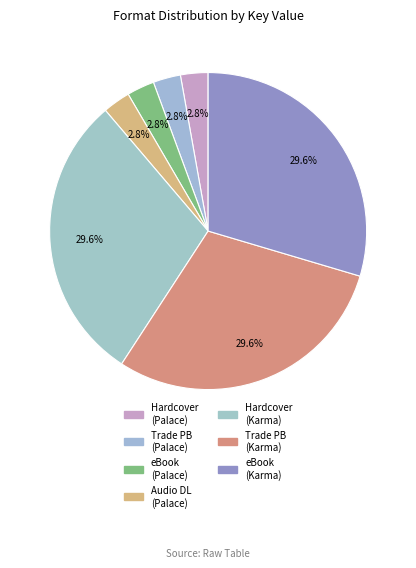

How many slices are in this pie chart?

7